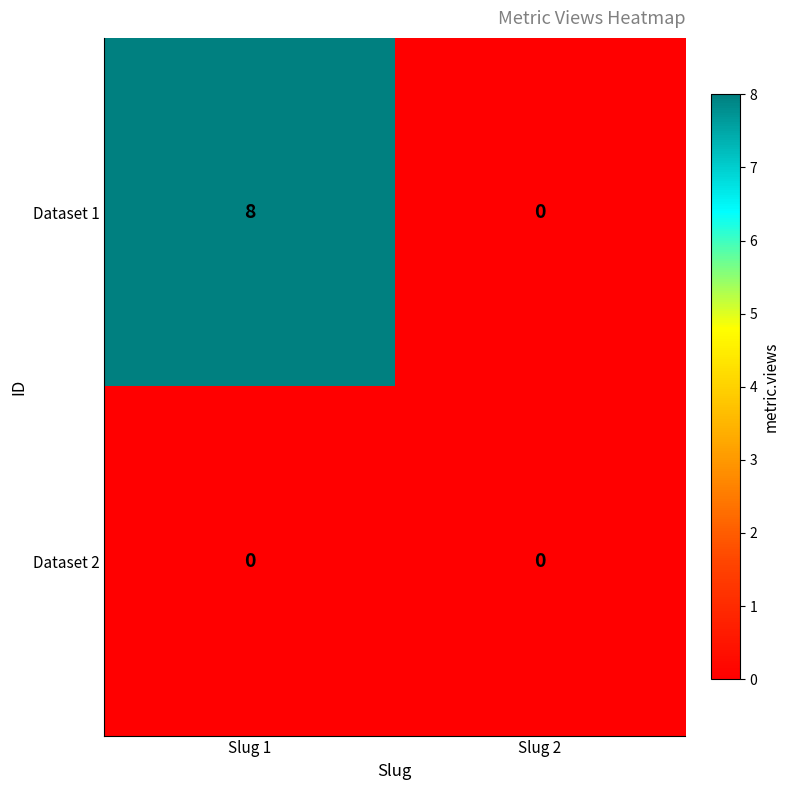

How many categories are shown in the chart?

2